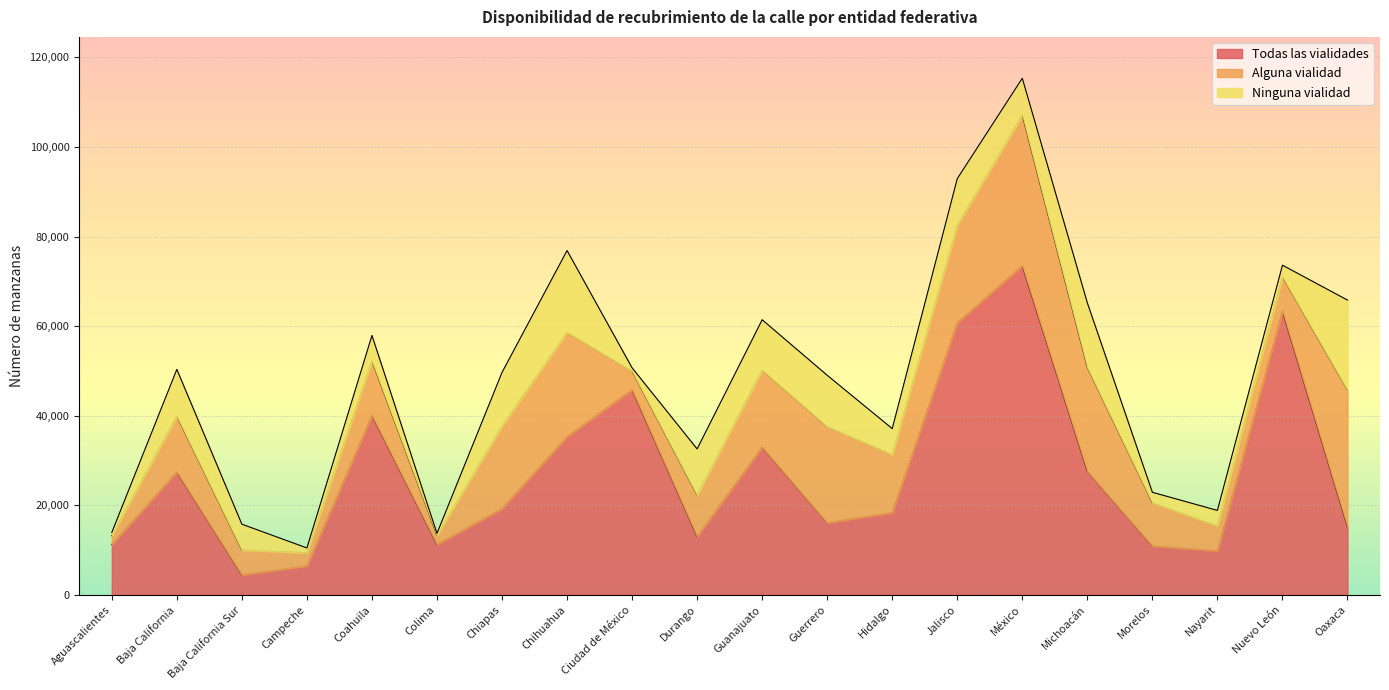

Where do Ninguna vialidad and Alguna vialidad first cross each other?

Baja California and Baja California Sur